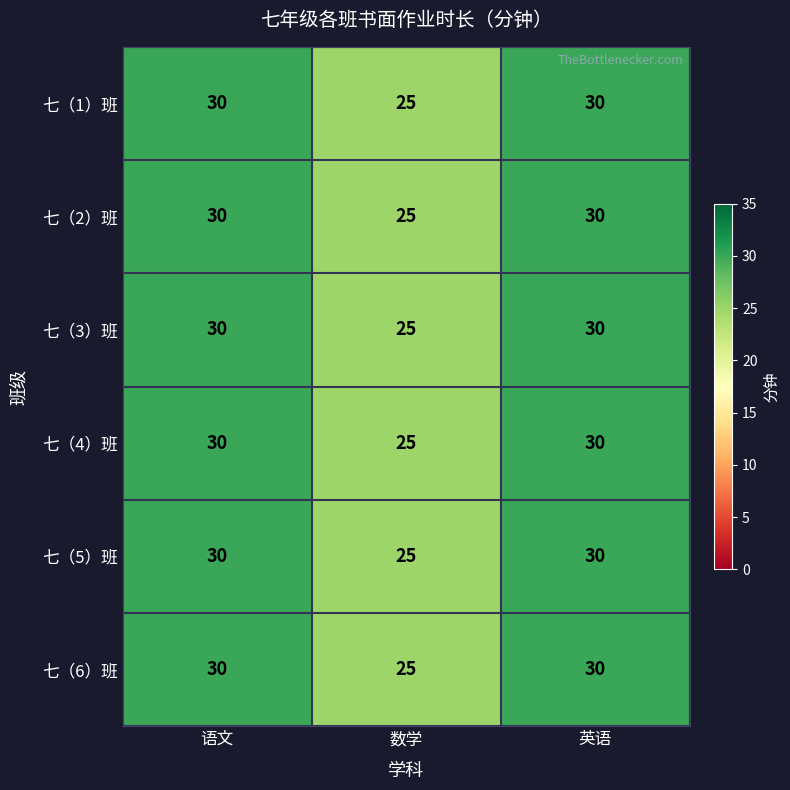

What is the lowest value of the 七（4）班 series?

25